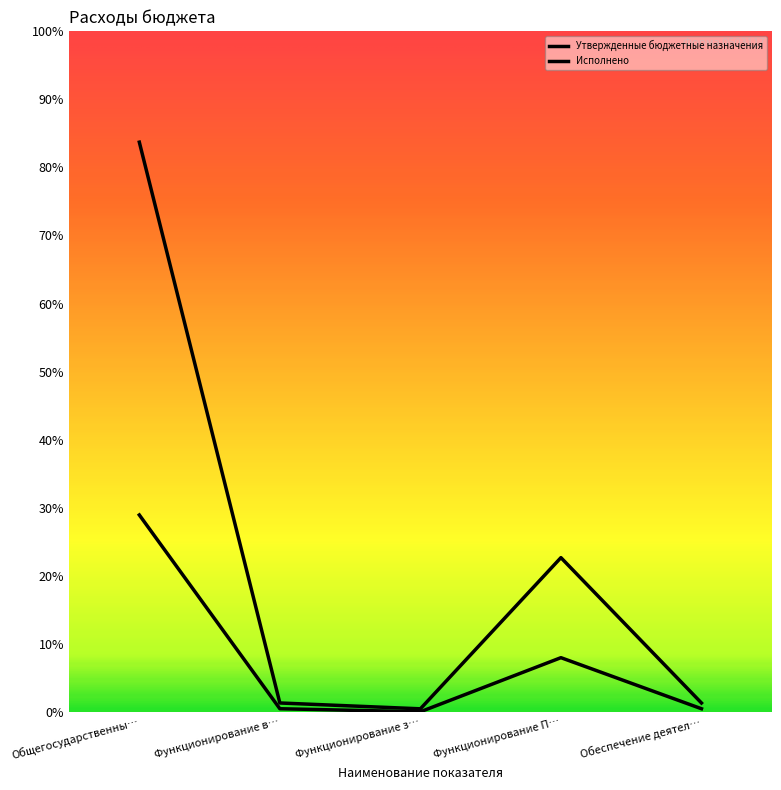

At which label is Исполнено closest to 23158873?

Функционирование П…